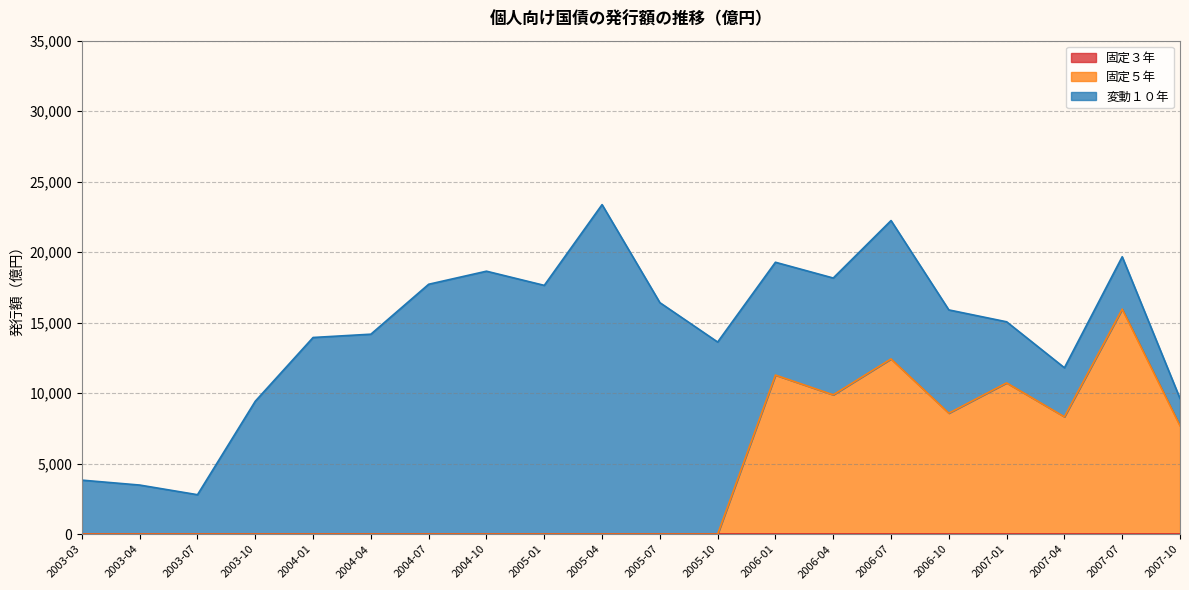

At how many categories does at least one series exceed 22670?

1